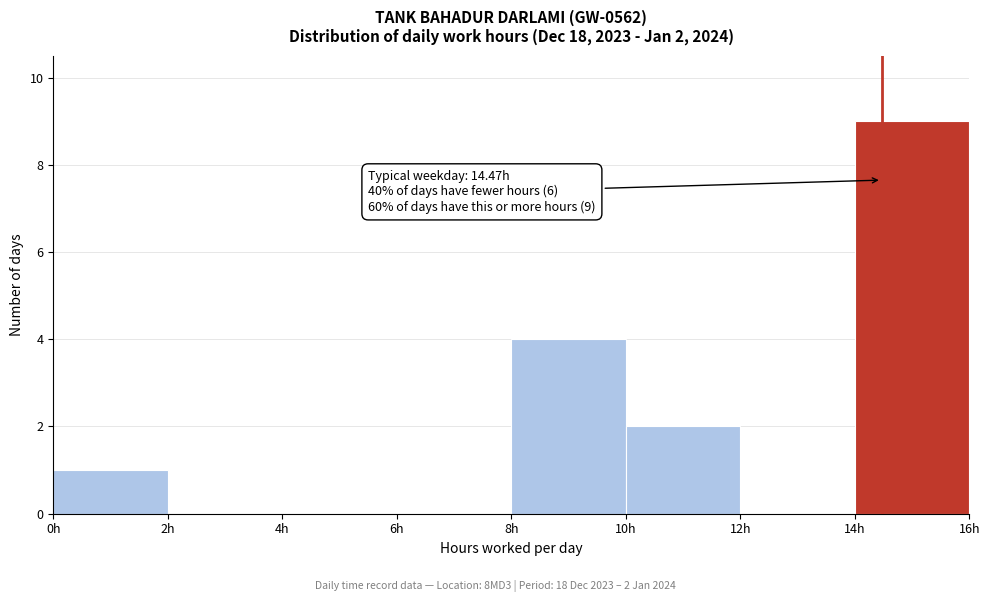

Over which range of the x-axis is the bar tallest?

14 to 16